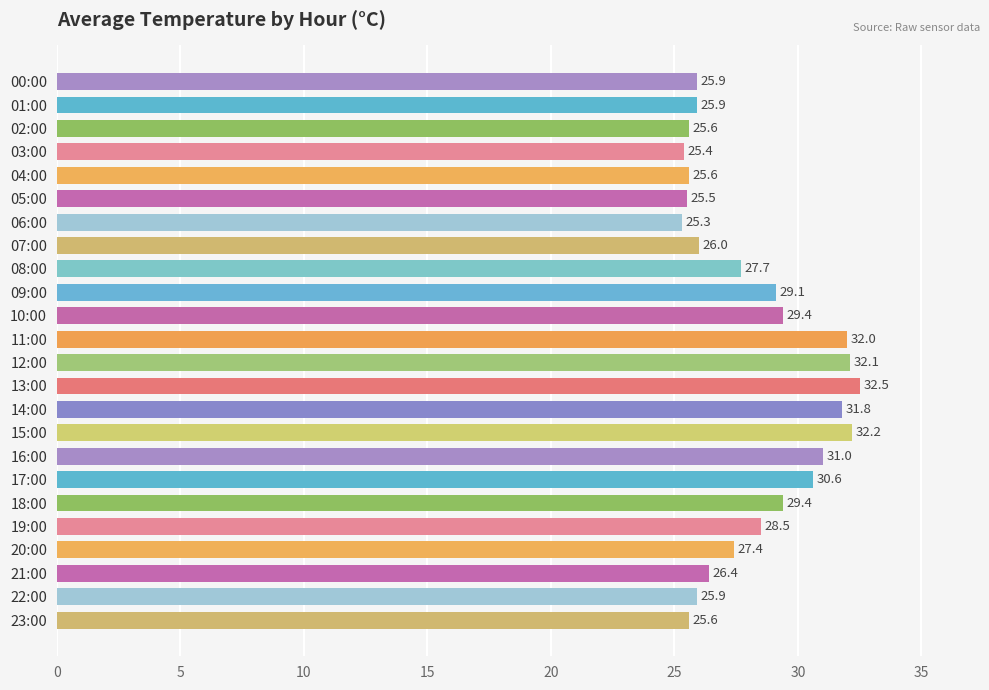

Read the value at 17:00.

30.6